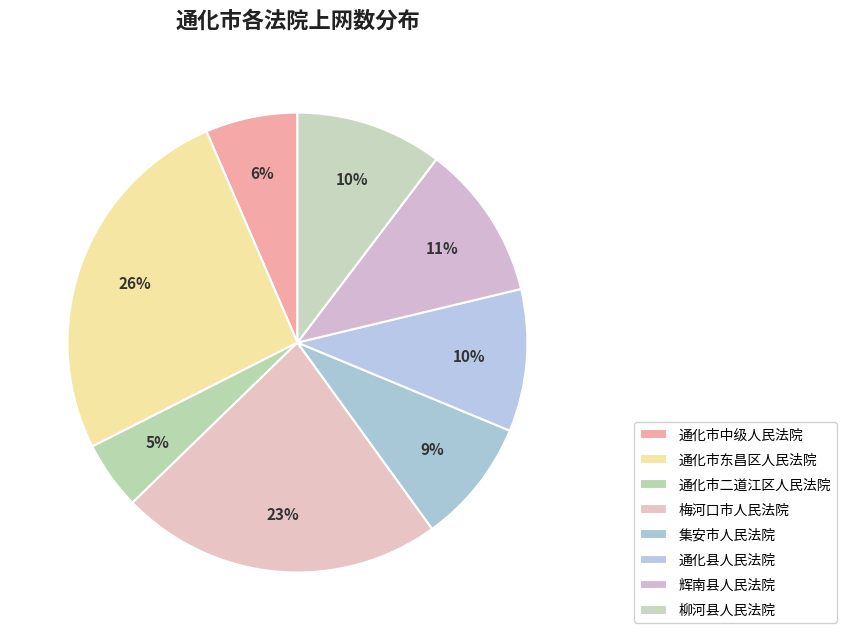

To the nearest percent, what percentage of the pie is 通化市东昌区人民法院?

26%